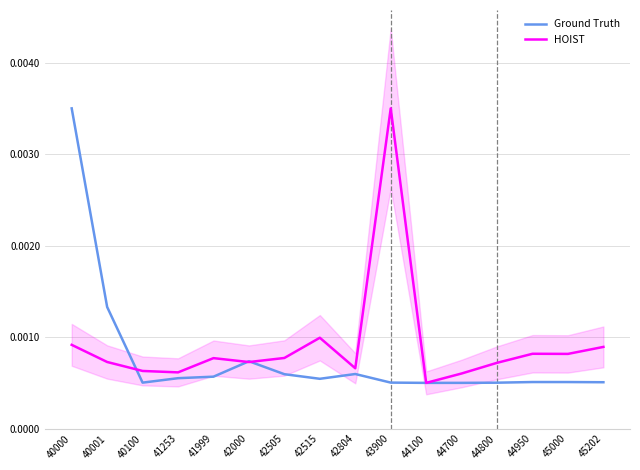

In HOIST, how many points are lower than both neighbors (excluding endpoints)?

5